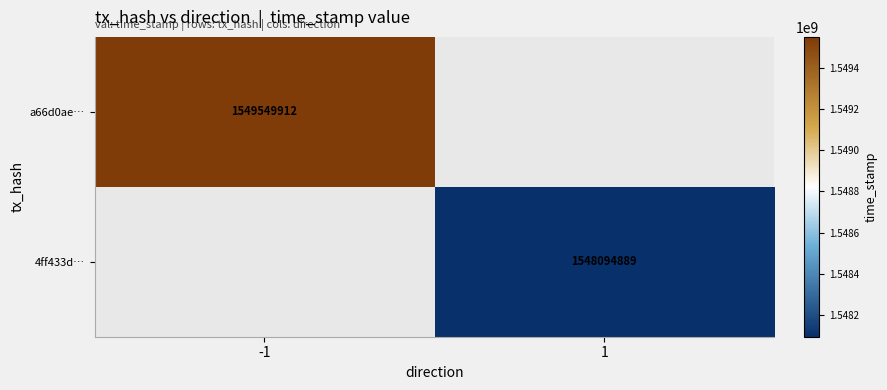

Is it true that a66d0ae… equals 984808845.9 at -1?

False